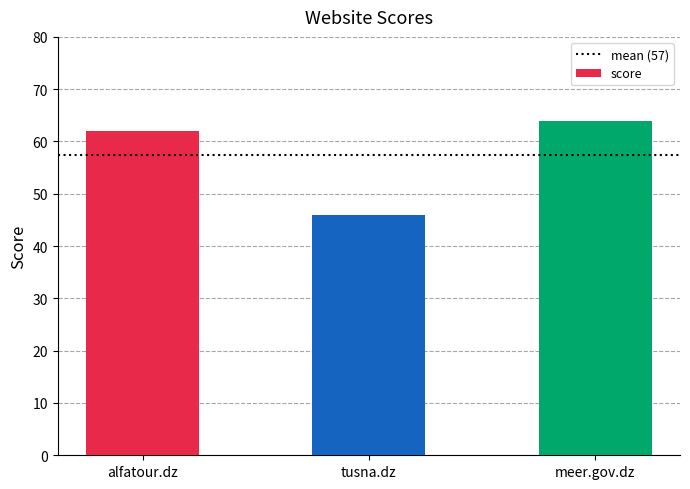

Approximately how many times larger is the value at alfatour.dz compared to meer.gov.dz?

1.0